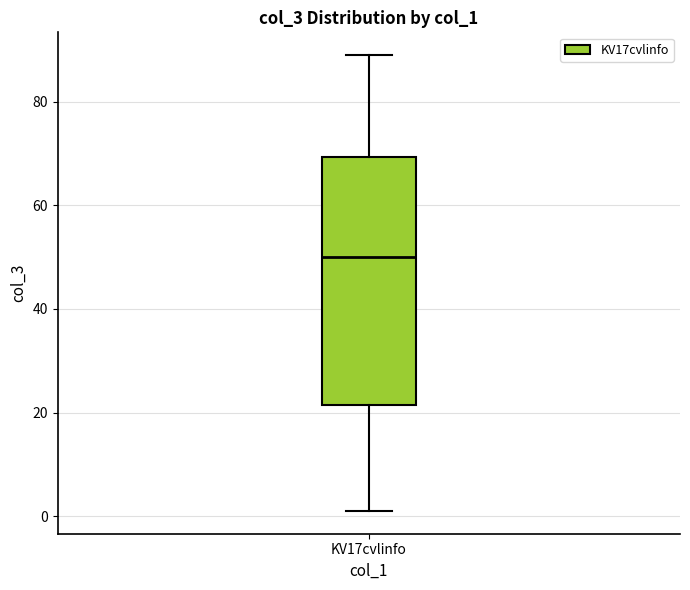

Where does the upper whisker of the box for KV17cvlinfo end on the y-axis? The values are not printed on the chart, so give them approximately, as read against the axis.

90